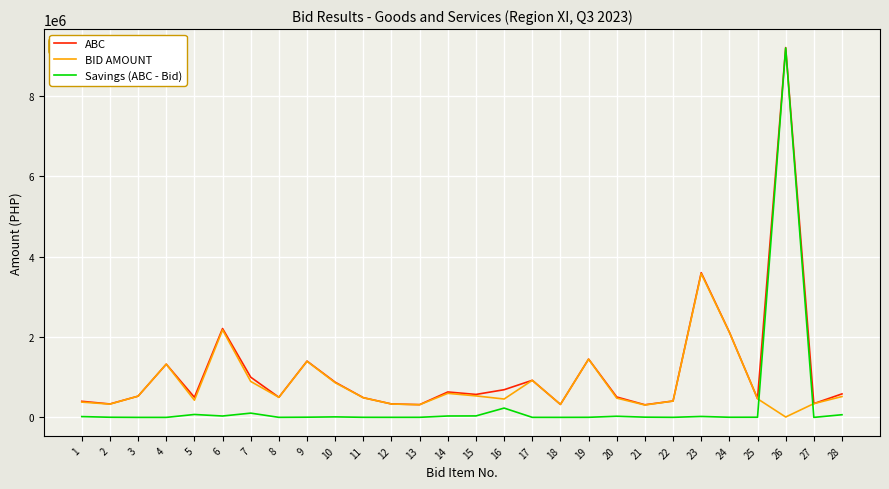

Which series has the largest total across all categories?

ABC